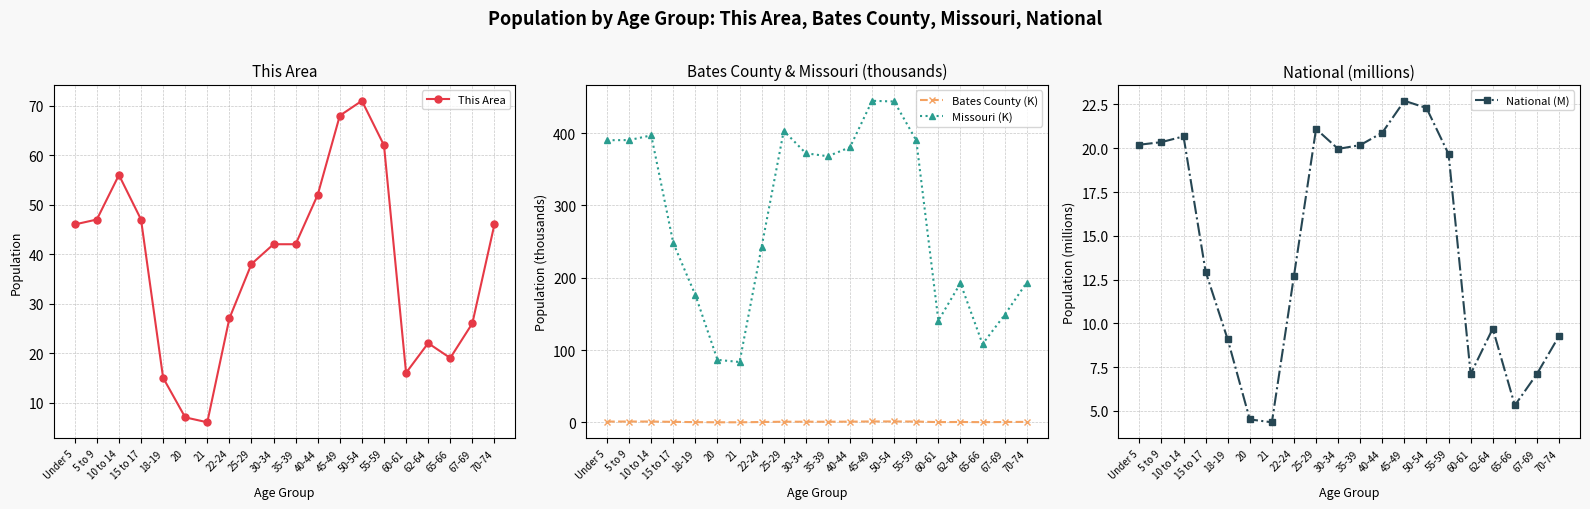

What is the value of the National (M) point at the 7th from the left?

4.4